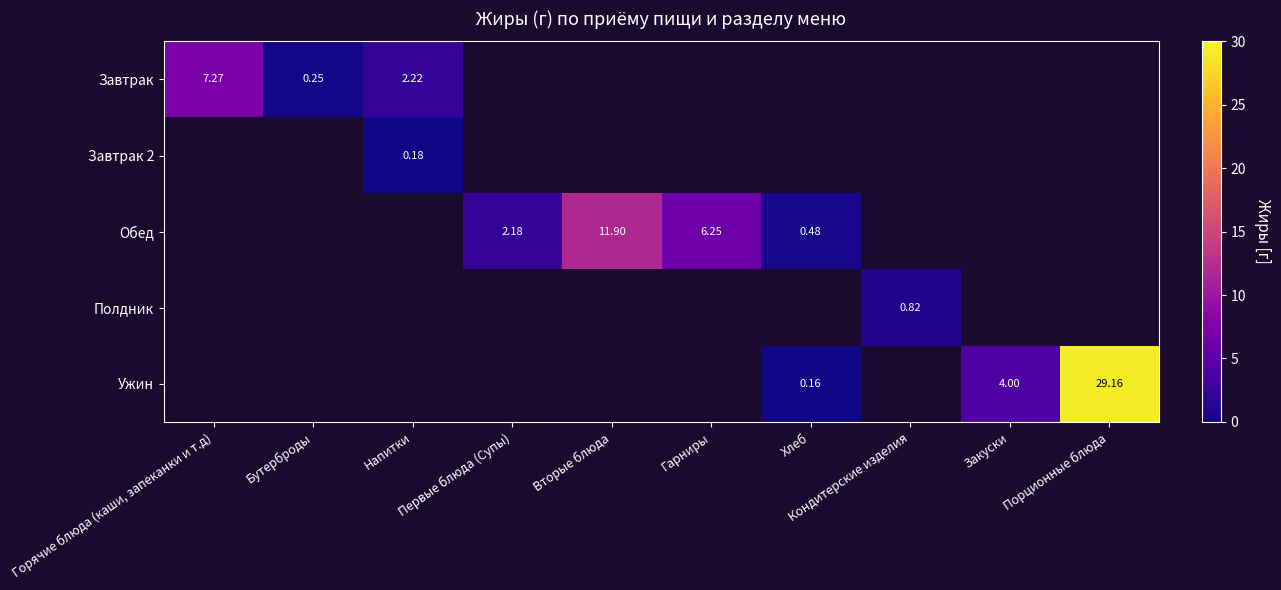

Is the value of Завтрак 2 at Напитки greater than the value of Обед at Гарниры?

No